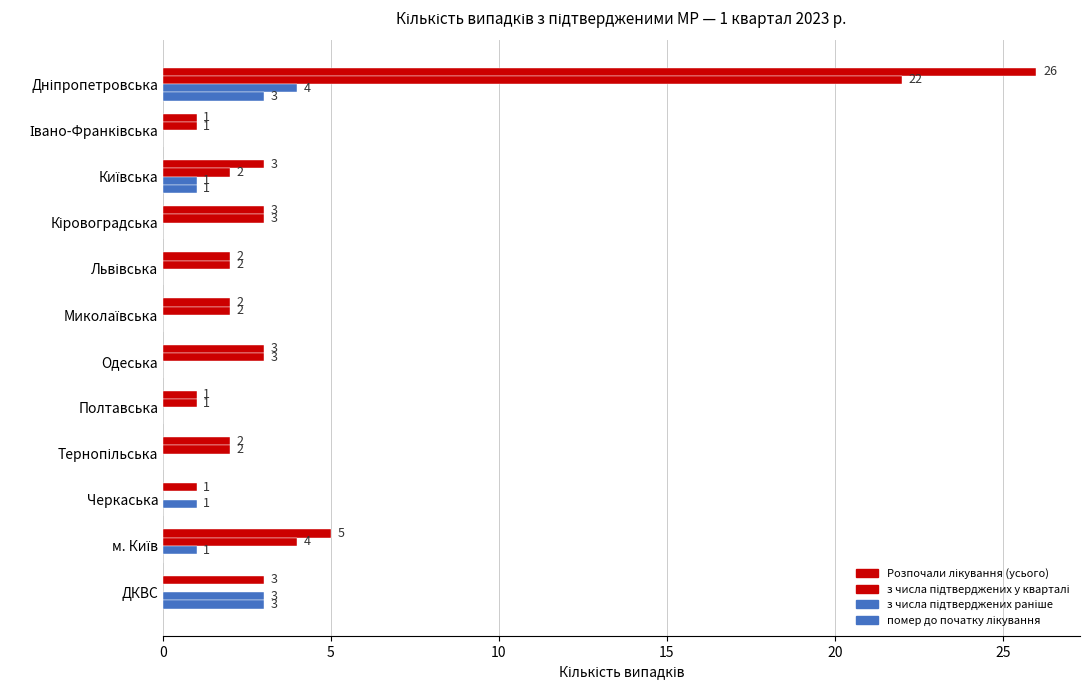

Count the number of categories in the chart.

12